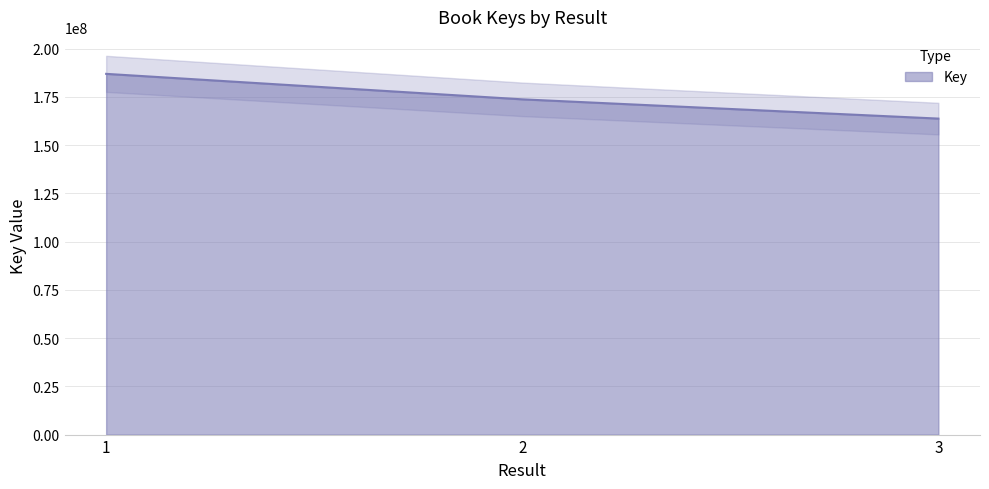

Reading right to left, extract all data points from this chart.

3=163730967	2=173709695	1=186909394